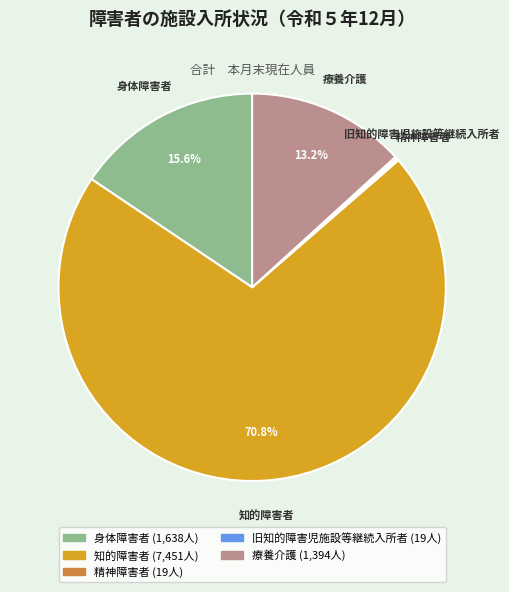

Which category has the biggest portion of the pie?

知的障害者